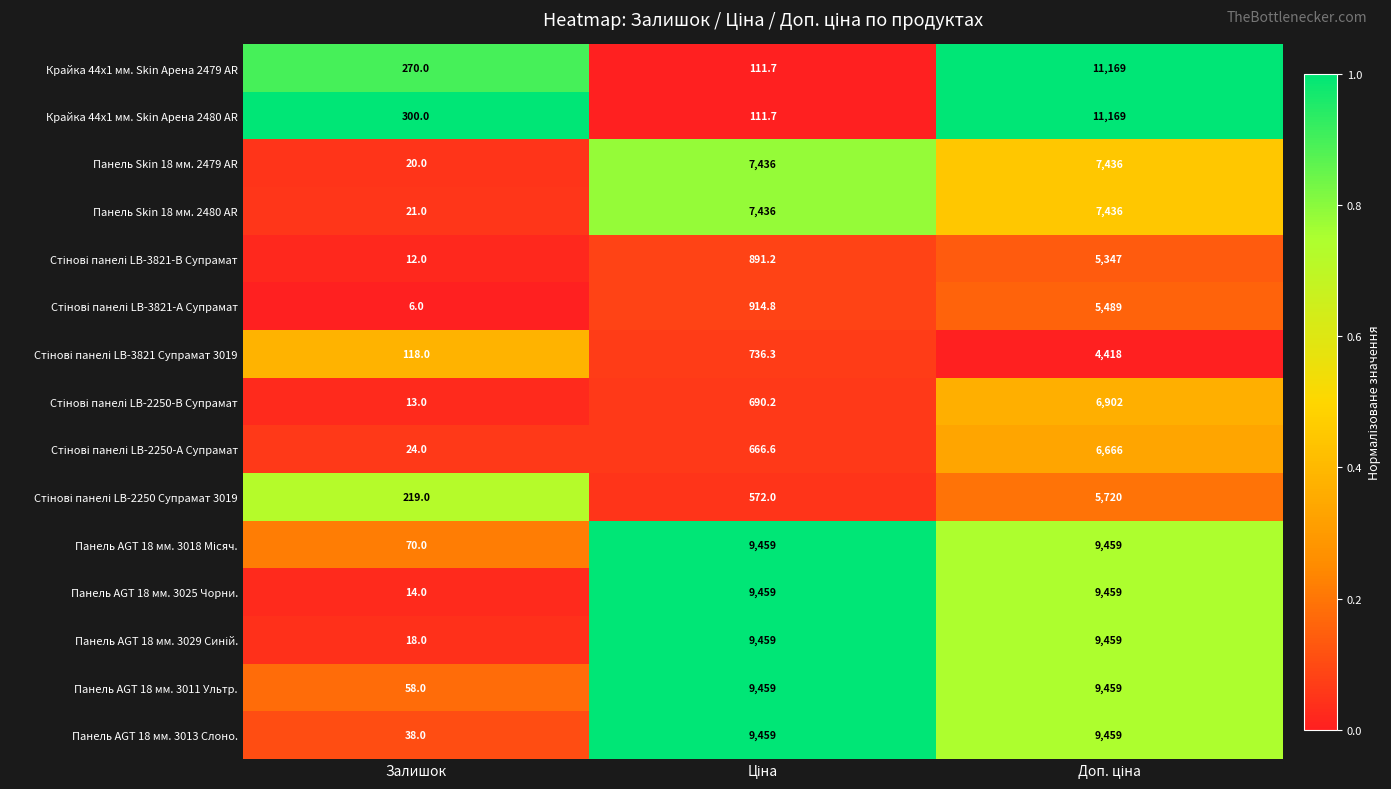

What is the sum of all Панель AGT 18 мм. 3011 Ультр. values?

18976.0